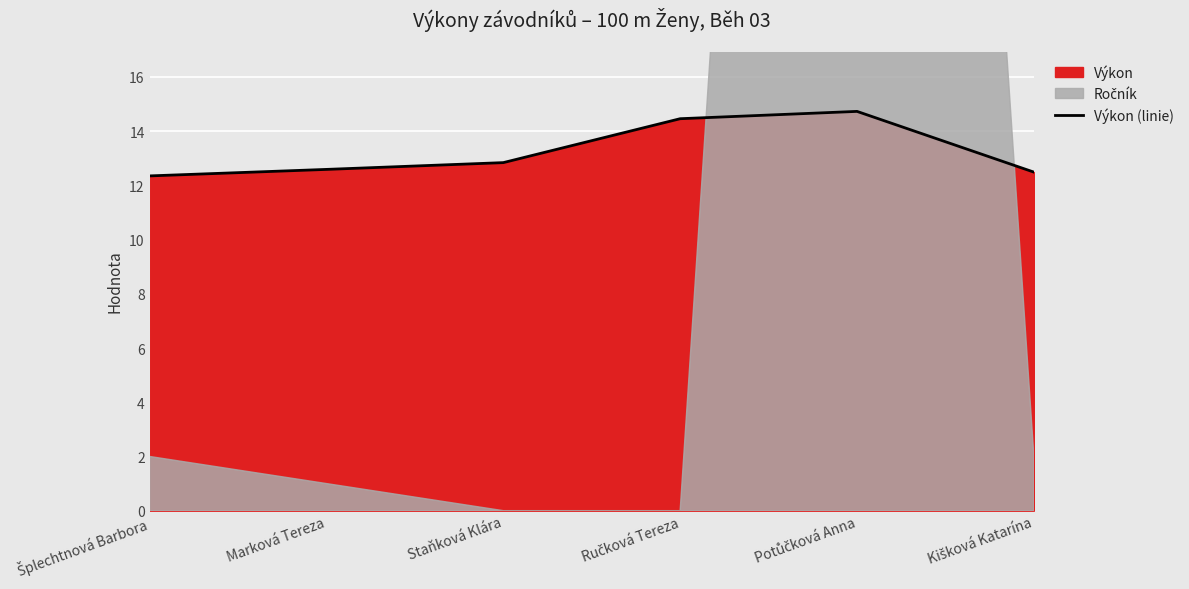

Which category has the lowest value across all series?

Šplechtnová Barbora